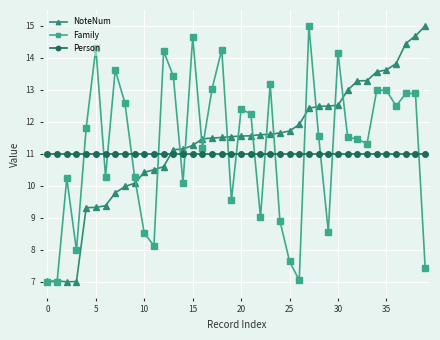

True or false: Family has more than 2 points higher than both neighbors.

True